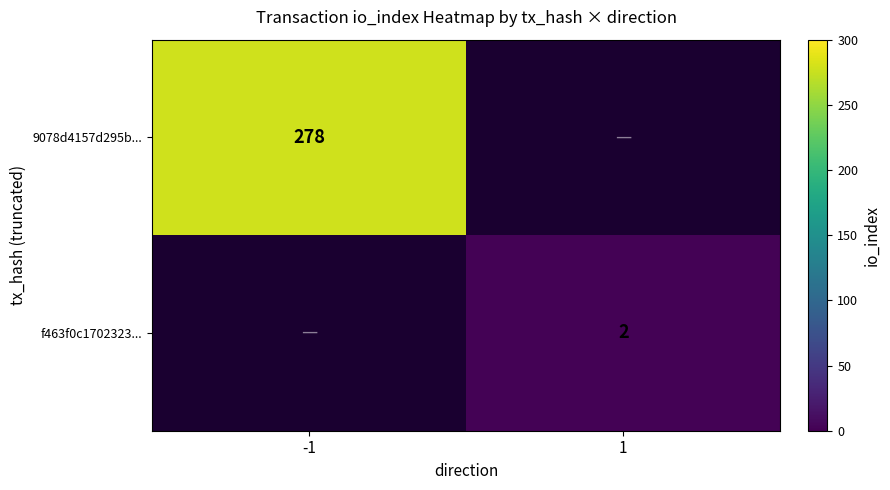

True or false: f463f0c1702323... has a value of 2 at 1.

True